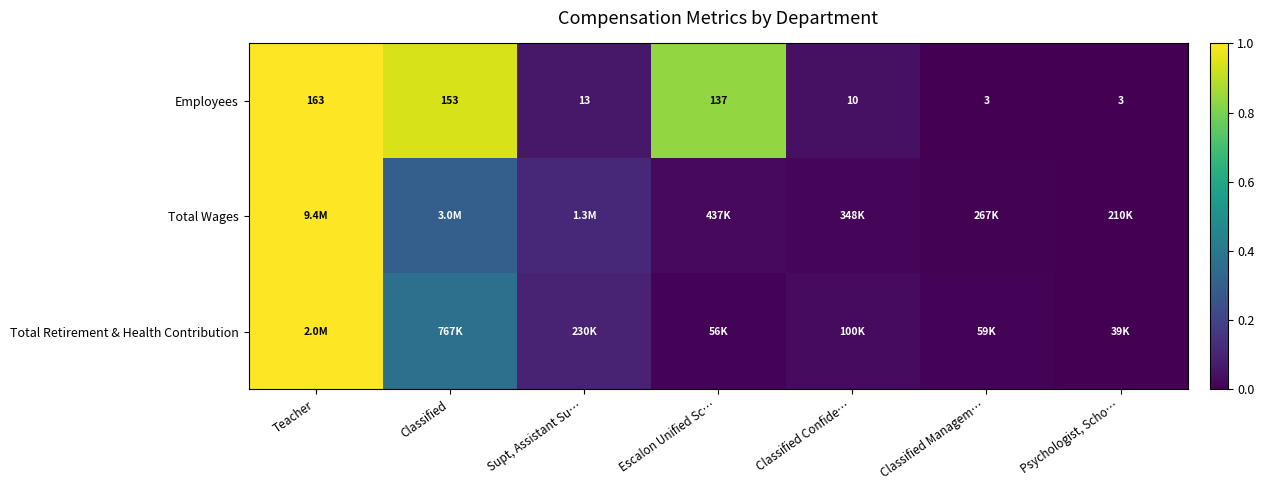

Which has a higher value, Classified Managem… or Escalon Unified Sc…?

Escalon Unified Sc…